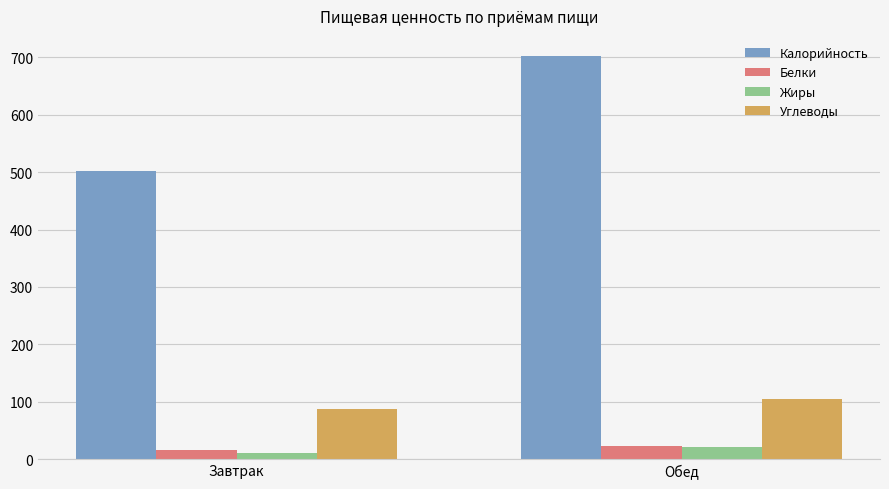

List the labels in order of Калорийность value, smallest first.

Завтрак, Обед